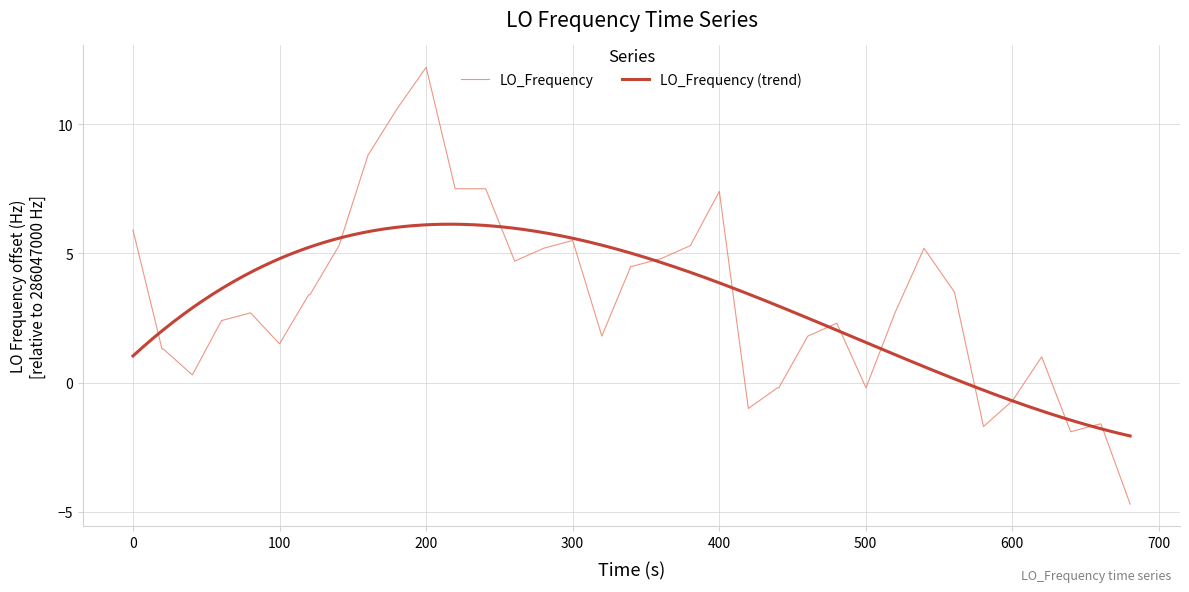

How many points are lower than both their immediate neighbors (excluding endpoints)?

8